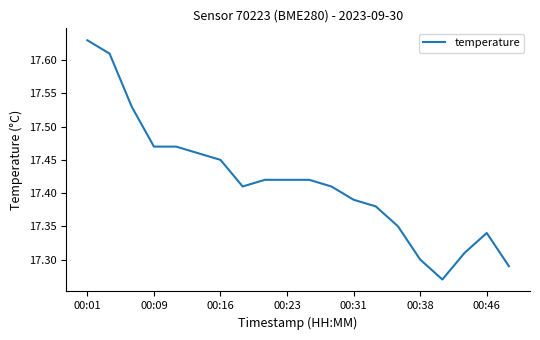

What is the difference between the maximum and minimum values?

0.4